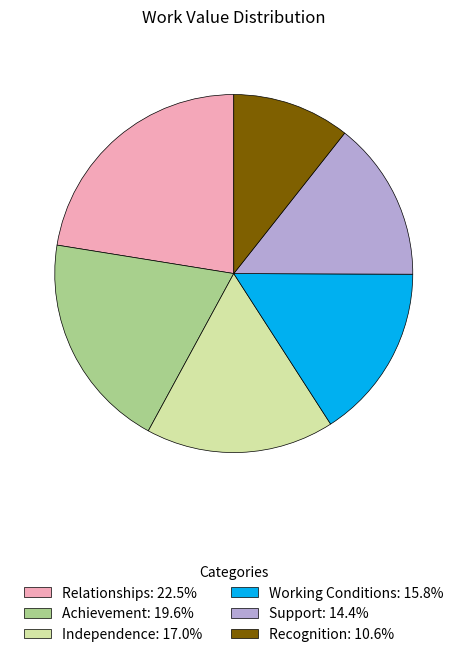

Is the sum of Achievement: 19.6% and Recognition: 10.6% greater than half?

No